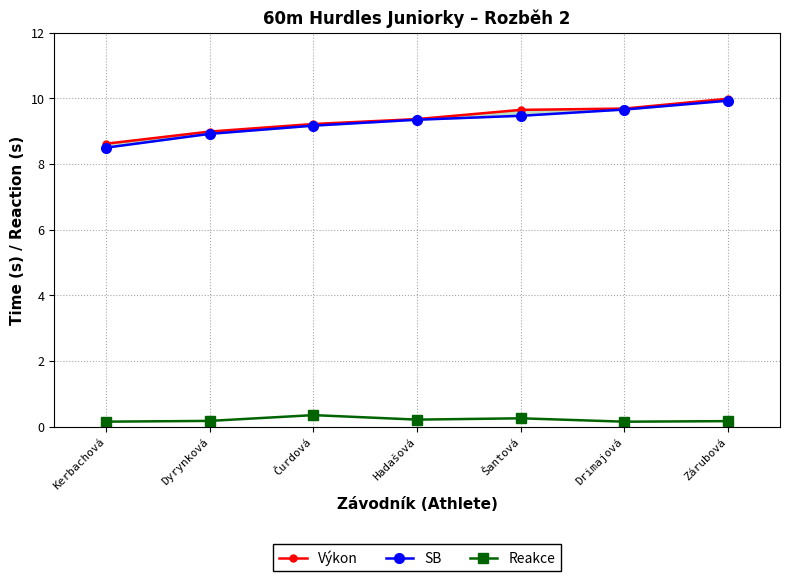

Reading left to right, extract all data points from this chart.

Výkon: 8.6	9.0	9.2	9.4	9.7	9.7	10.0
SB: 8.5	8.9	9.2	9.3	9.5	9.7	9.9
Reakce: 0.2	0.2	0.4	0.2	0.3	0.2	0.2